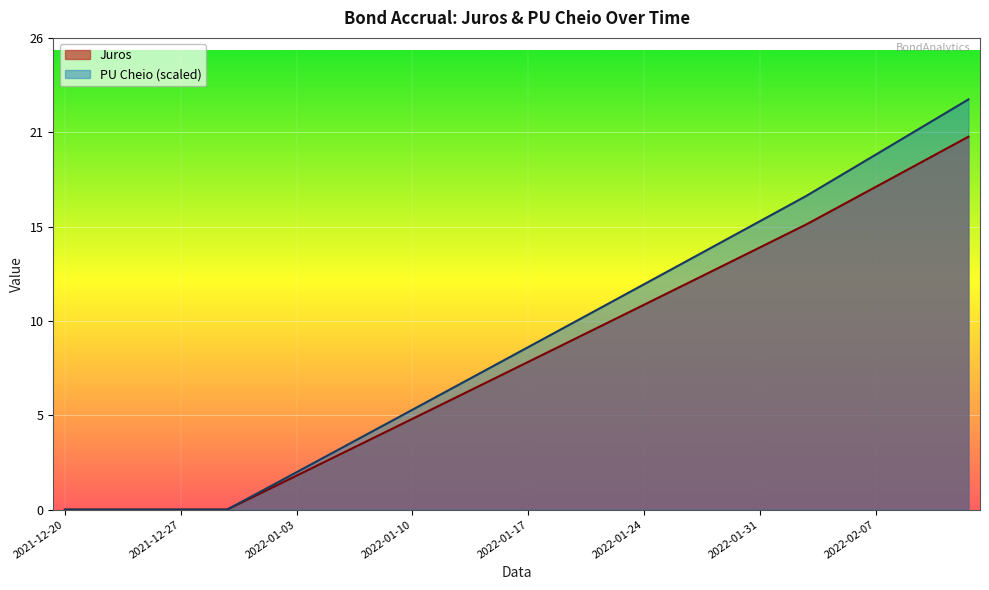

How many values in PU Cheio are above zero?

32